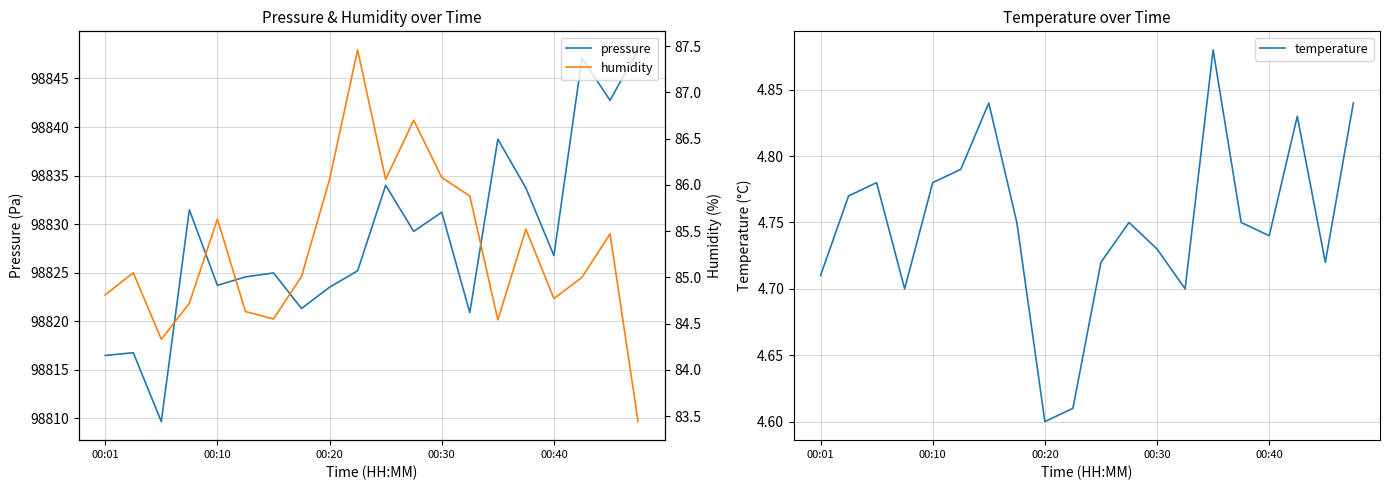

At which label does humidity first exceed 85?

00:10